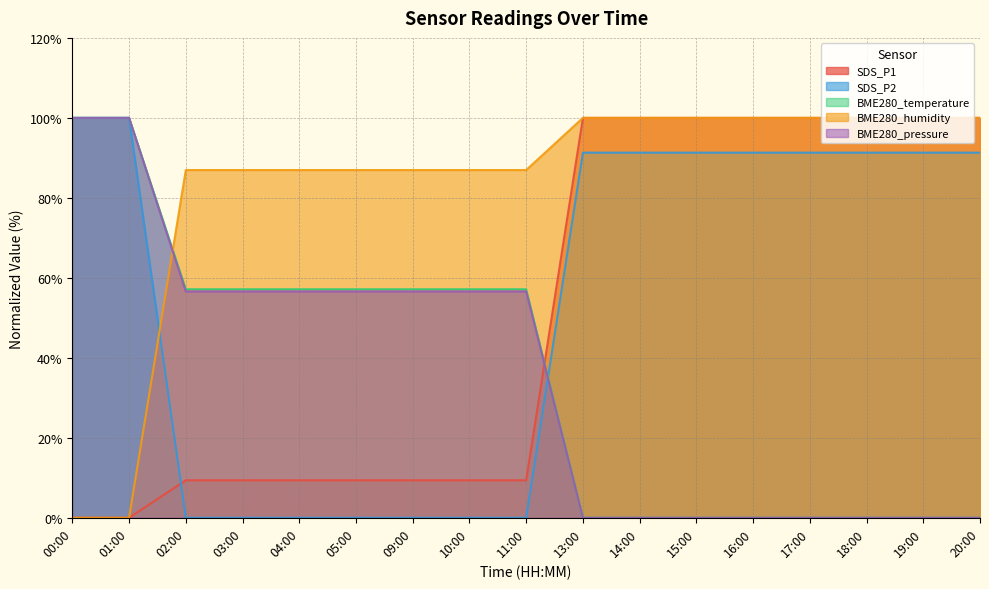

Count the number of data series in this chart.

5